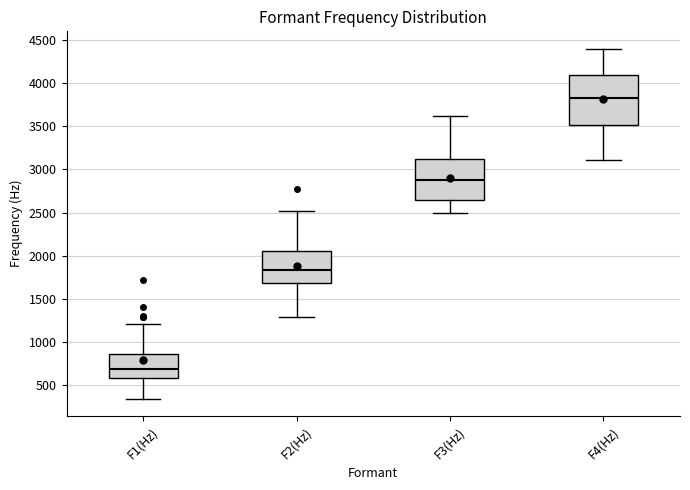

Reading left to right, read every box against the y-axis: the position of its median line, the range the box covers, and the ends of its whiskers. The values are not printed on the chart, so give them approximately, as read against the axis.

F1(Hz): median 700, box 600 to 850, whiskers 350 to 1200
F2(Hz): median 1850, box 1700 to 2050, whiskers 1300 to 2500
F3(Hz): median 2900, box 2650 to 3100, whiskers 2500 to 3600
F4(Hz): median 3850, box 3500 to 4100, whiskers 3100 to 4400